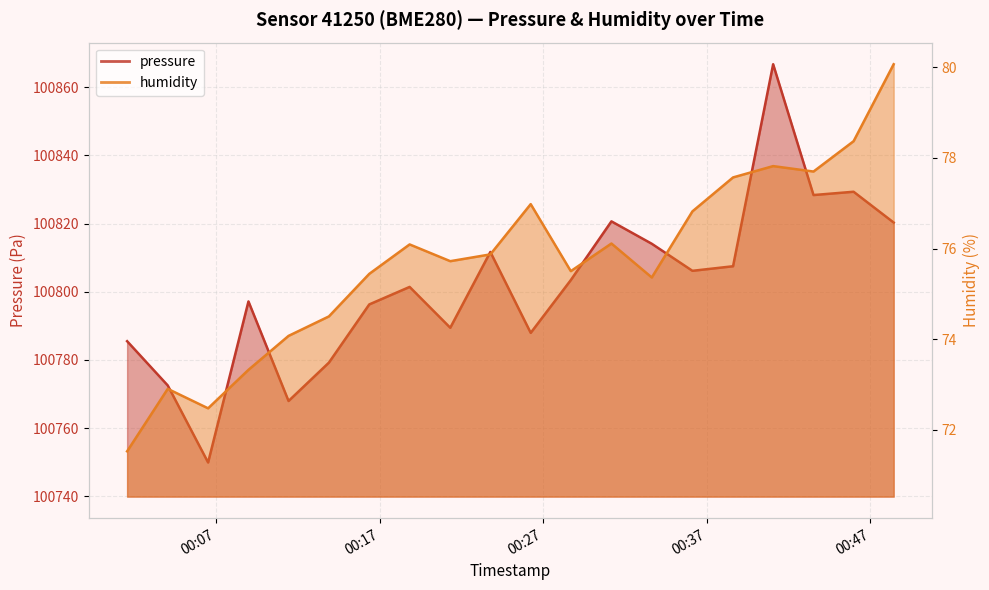

Is it true that humidity equals 75.4 at 2022-10-31T00:33:38?

True